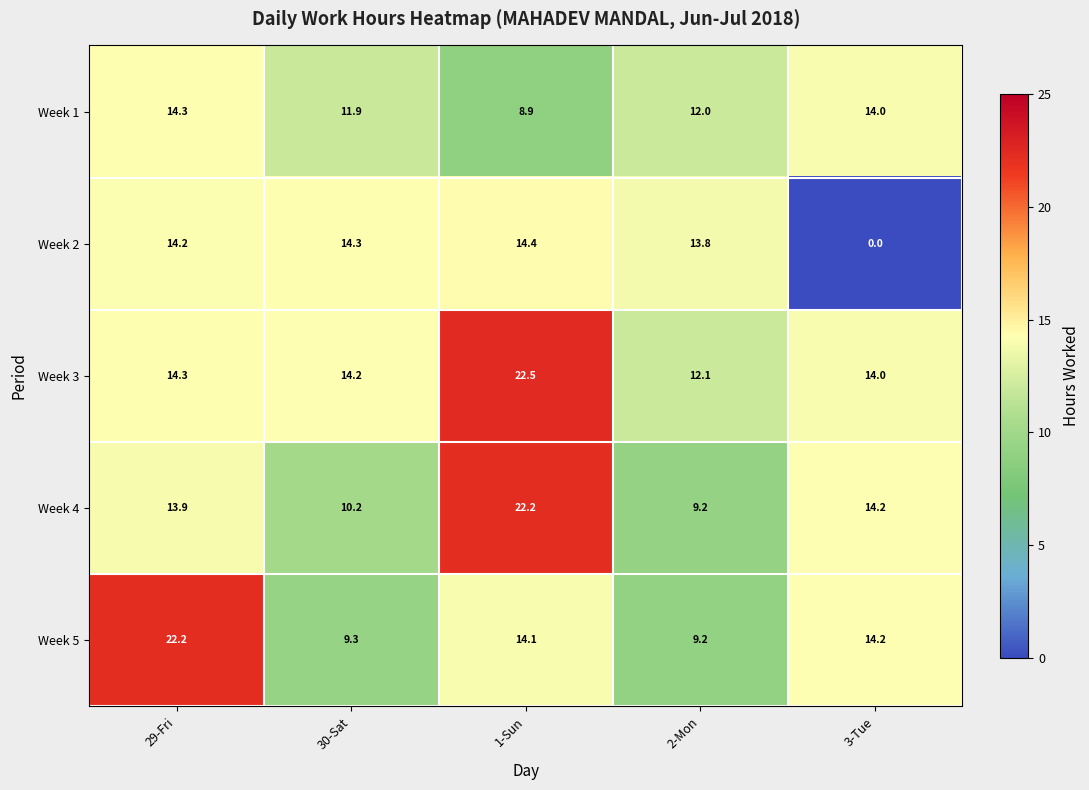

What is the spread (max minus min) of values at 2-Mon?

4.6